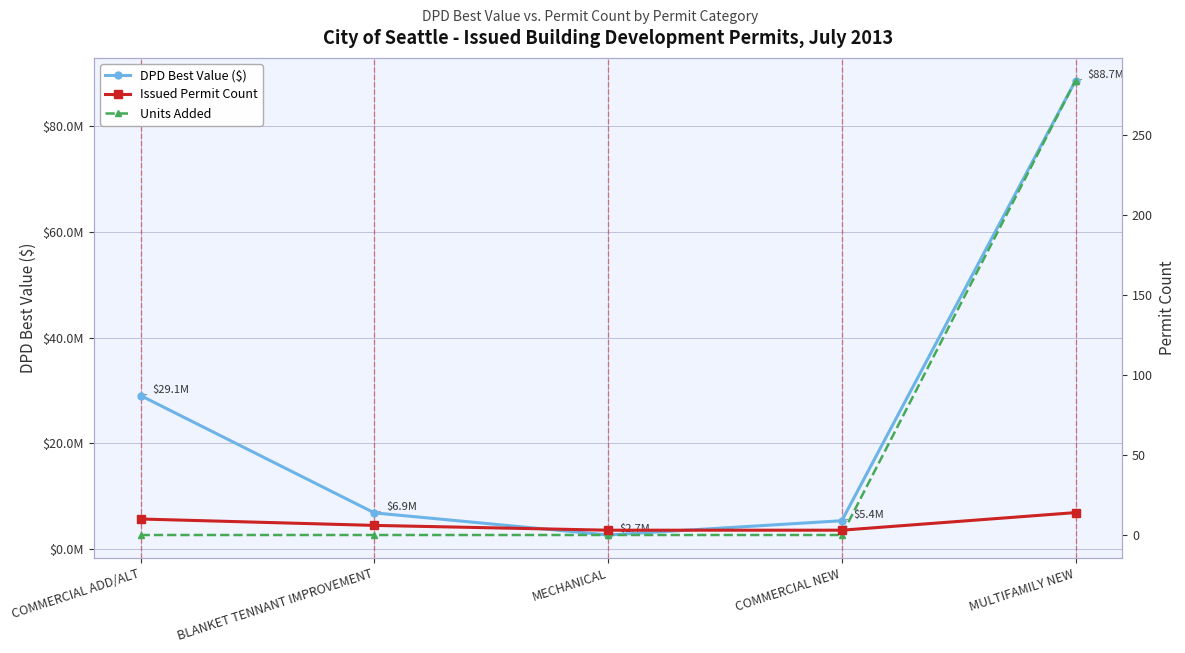

Is it true that Units Added equals -147 at MECHANICAL?

False